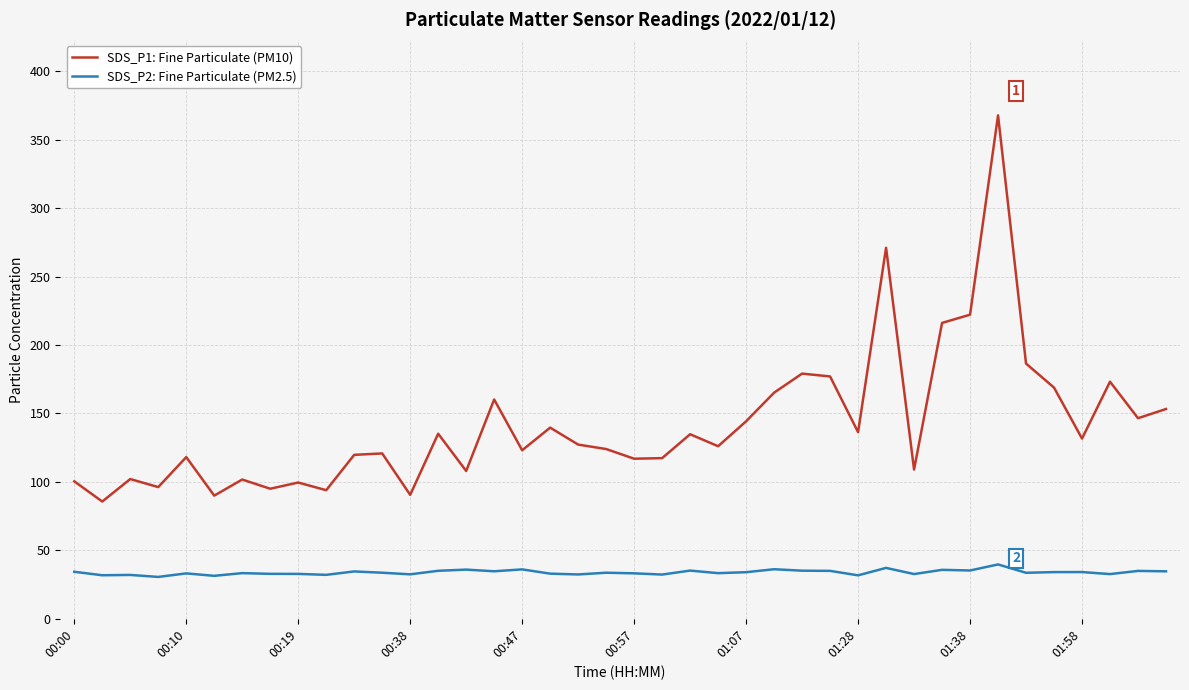

Which series has the largest range (max minus min)?

SDS_P1: Fine Particulate (PM10)